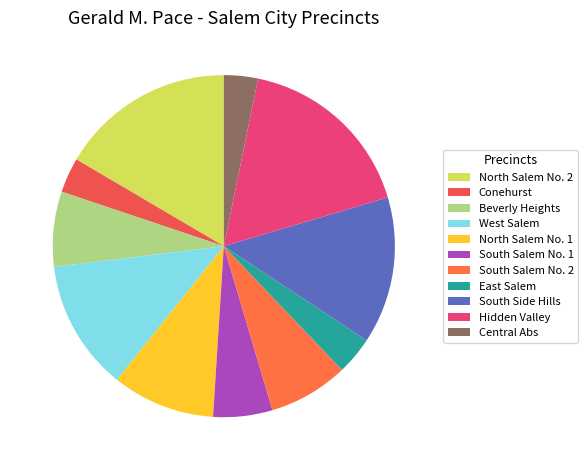

Is East Salem the majority of the pie?

No